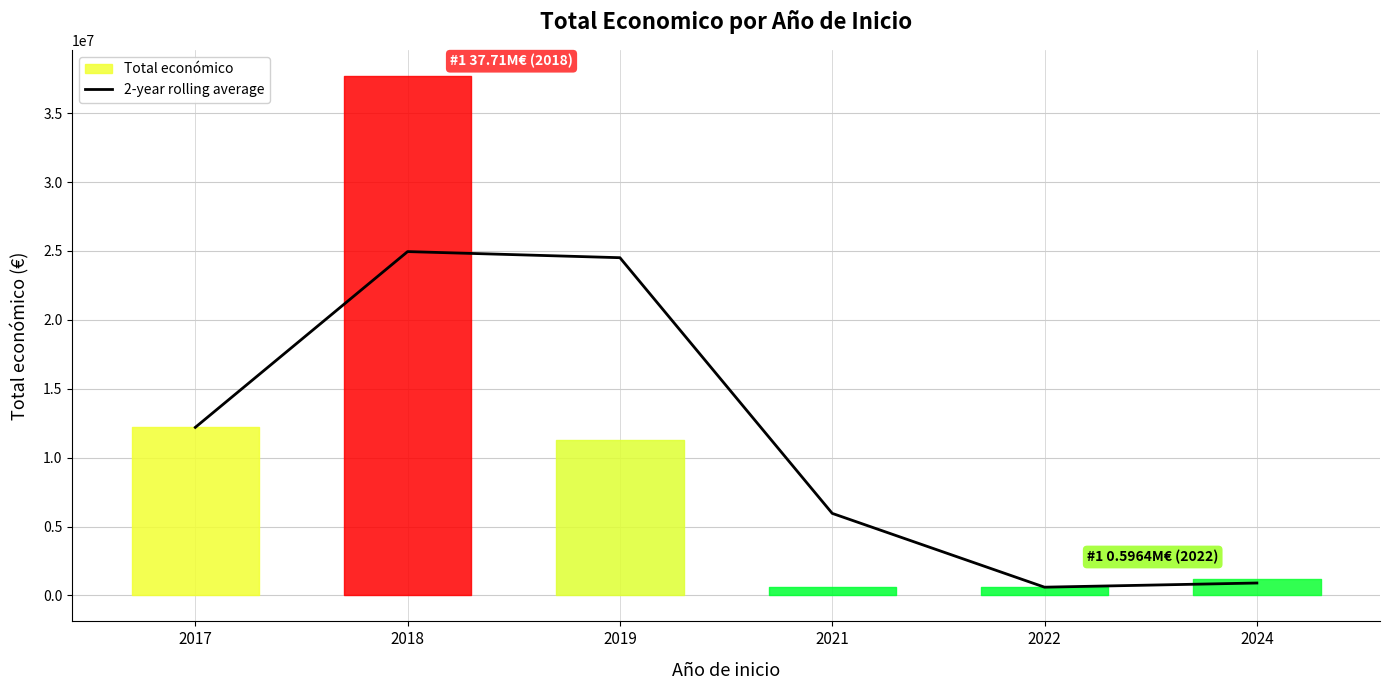

The value at 2017 is 12197047.0. True or false?

True